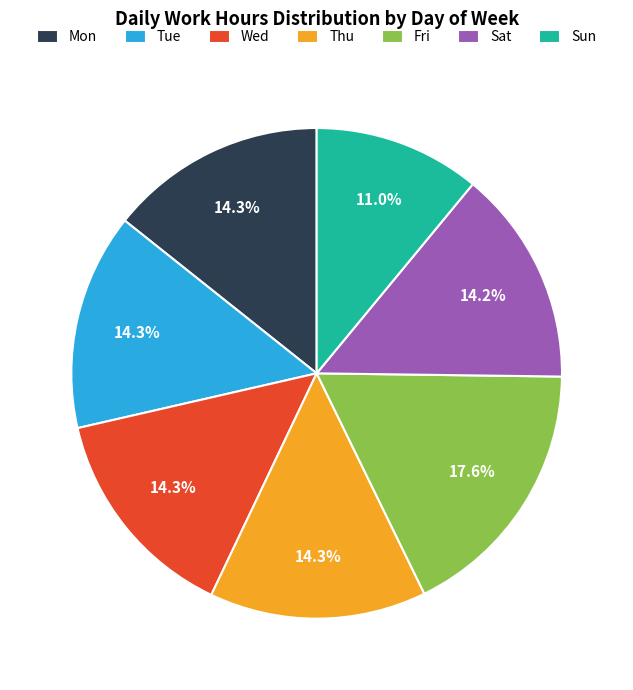

Count the number of slices in the pie.

7